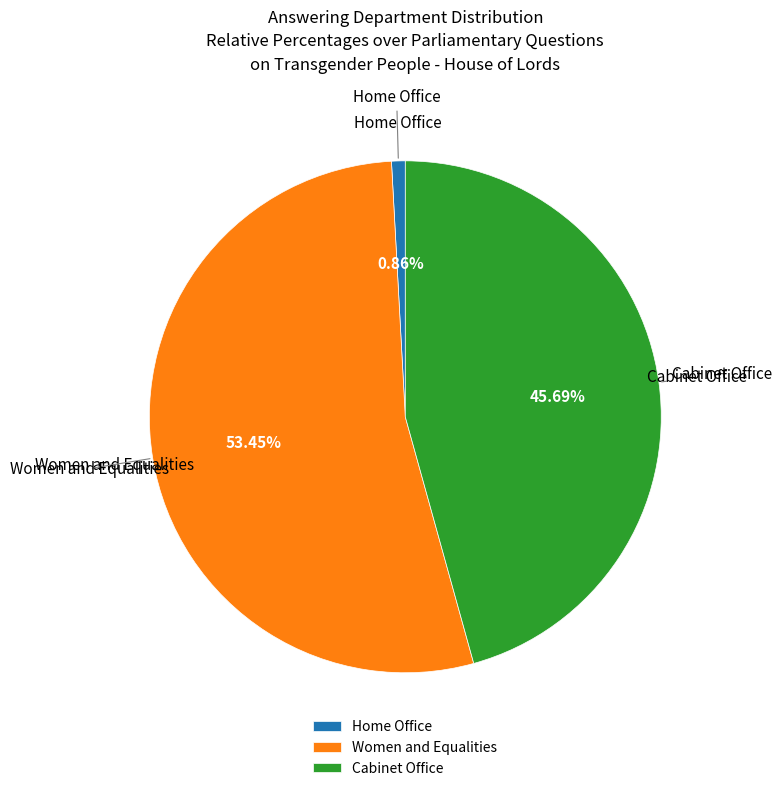

What is the ratio of the value at Women and Equalities to the value at Cabinet Office?

1.2